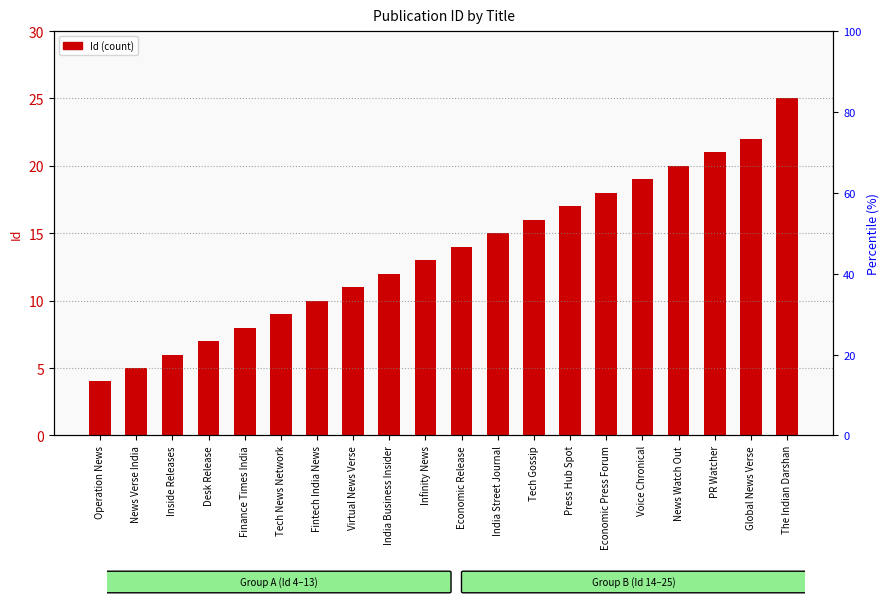

Approximately how many times larger is the value at Infinity News compared to Press Hub Spot?

0.8